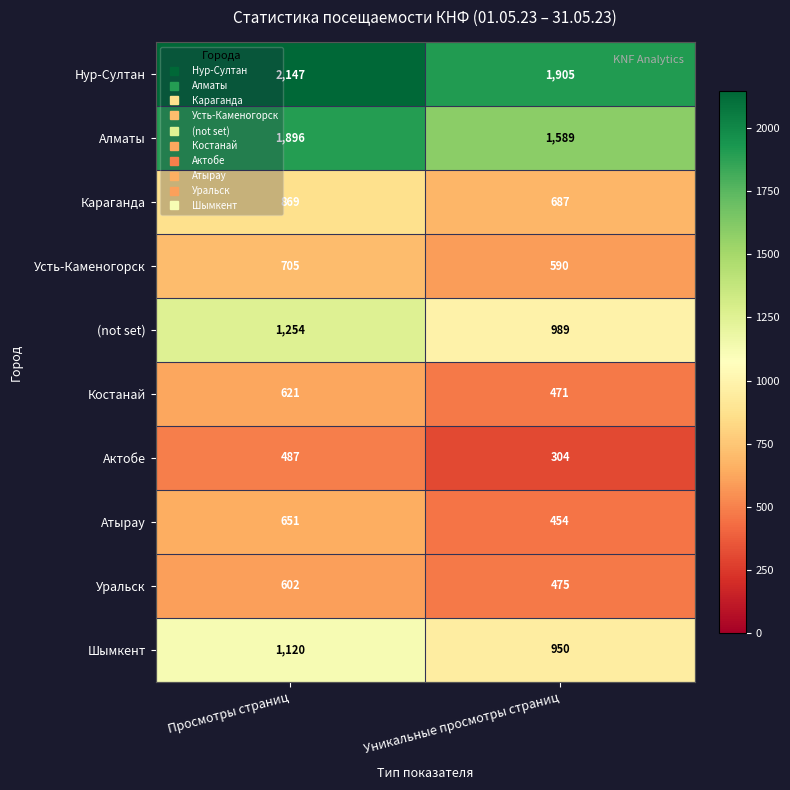

Reading left to right, what are all the values shown in this chart?

Нур-Султан: Просмотры страниц=2147	Уникальные просмотры страниц=1905
Алматы: Просмотры страниц=1896	Уникальные просмотры страниц=1589
Караганда: Просмотры страниц=869	Уникальные просмотры страниц=687
Усть-Каменогорск: Просмотры страниц=705	Уникальные просмотры страниц=590
(not set): Просмотры страниц=1254	Уникальные просмотры страниц=989
Костанай: Просмотры страниц=621	Уникальные просмотры страниц=471
Актобе: Просмотры страниц=487	Уникальные просмотры страниц=304
Атырау: Просмотры страниц=651	Уникальные просмотры страниц=454
Уральск: Просмотры страниц=602	Уникальные просмотры страниц=475
Шымкент: Просмотры страниц=1120	Уникальные просмотры страниц=950